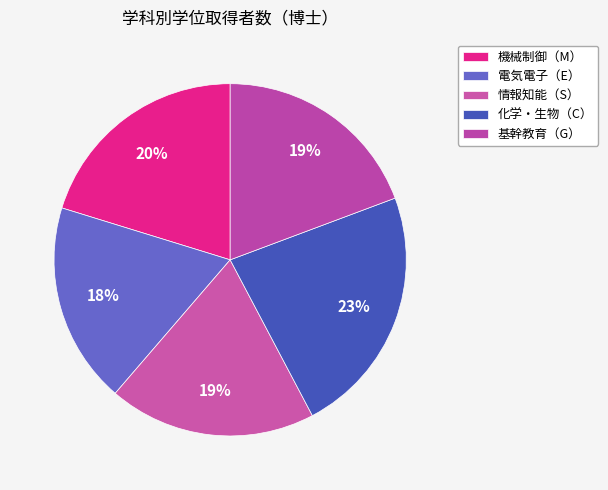

How many segments does this pie chart have?

5